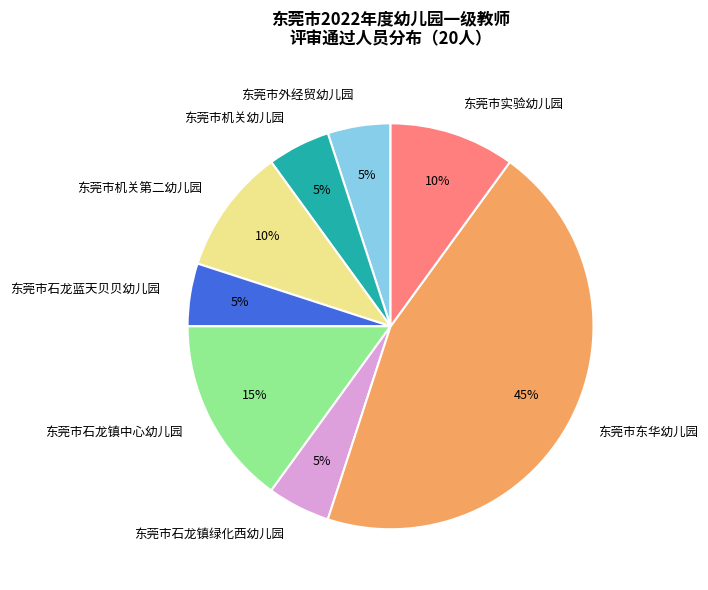

Combined, do 东莞市石龙蓝天贝贝幼儿园 and 东莞市外经贸幼儿园 account for over 50%?

No